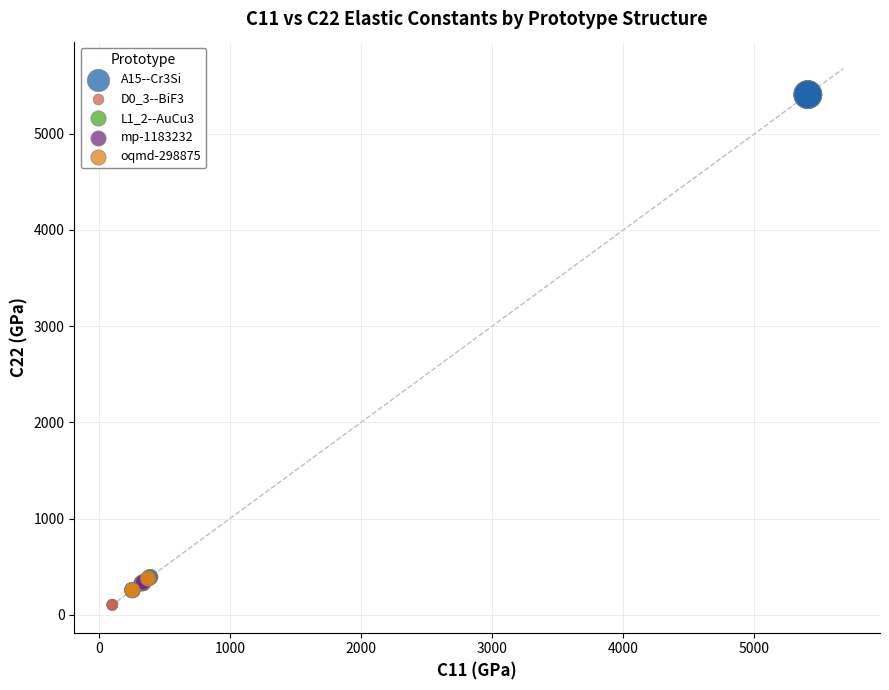

Which series has the largest Y range (max minus min)?

A15--Cr3Si